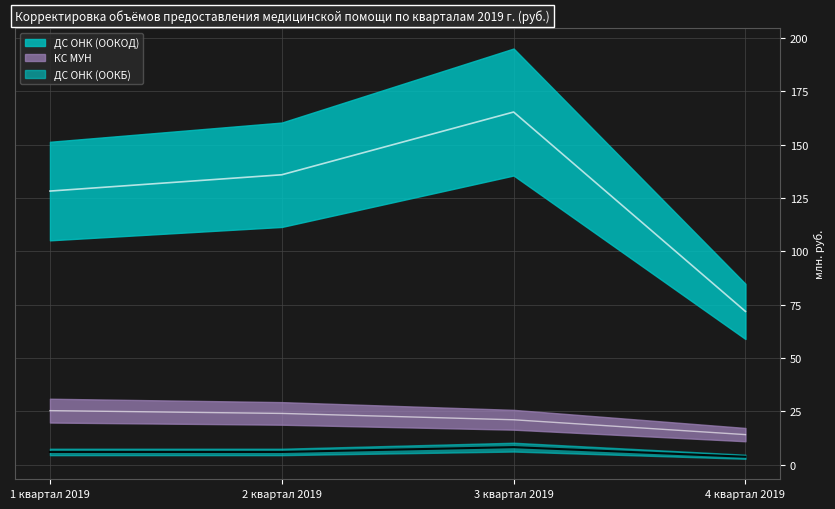

What is the sum of all КС МУН values?

84.7